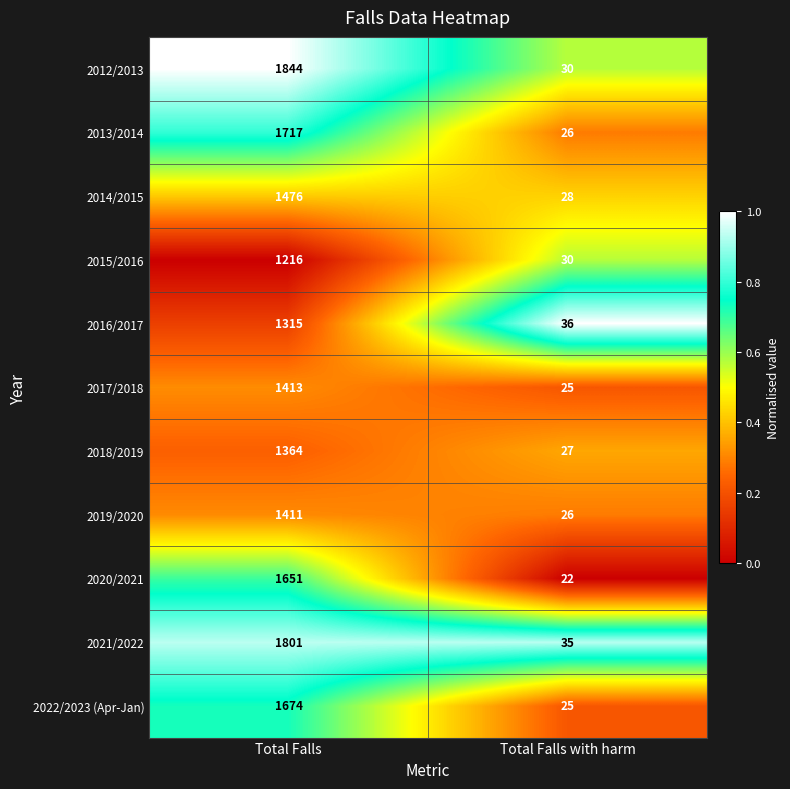

What is the difference between the maximum and minimum values in the 2019/2020 series?

1385